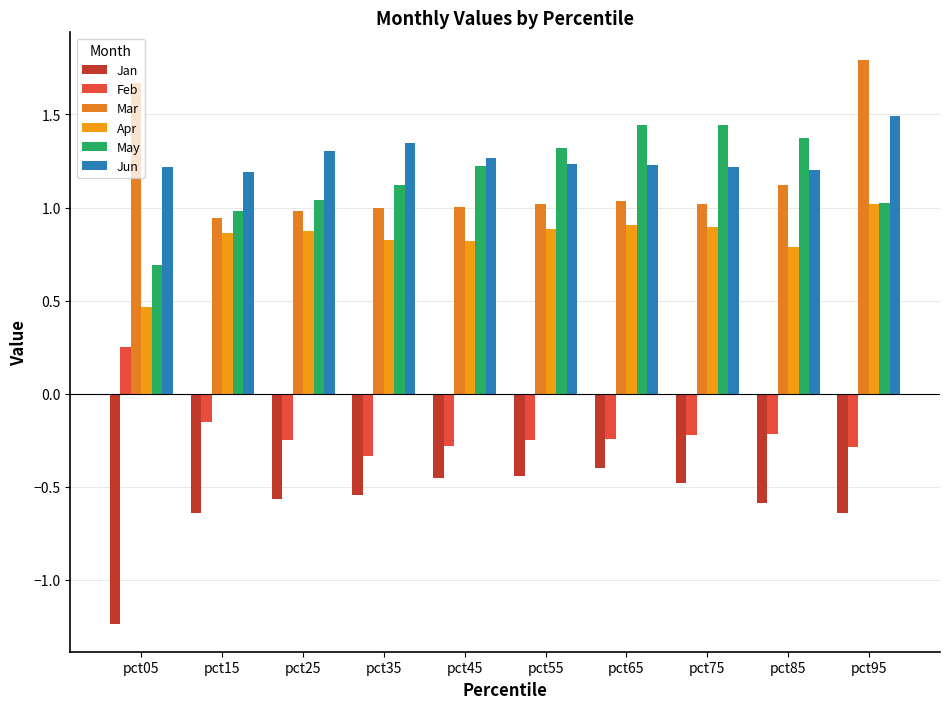

Which category has the lowest value in the Jan series?

pct05